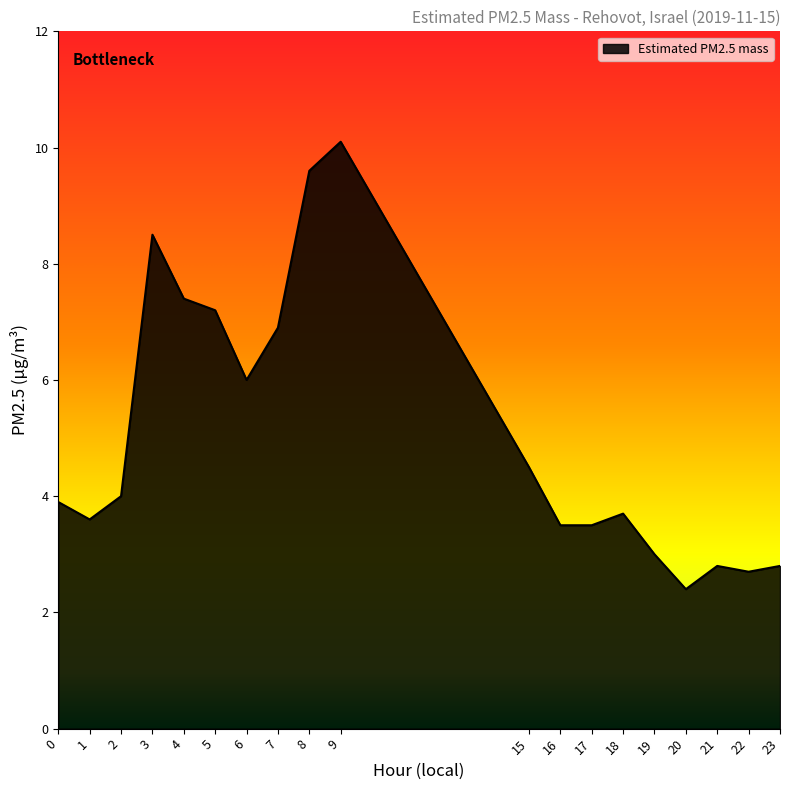

What is the smallest value displayed?

2.4